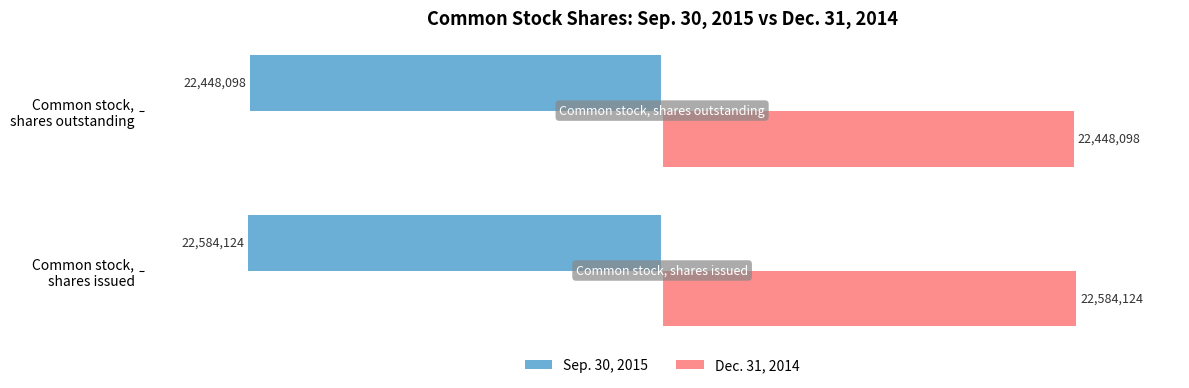

What is the average value of the Sep. 30, 2015 series?

-22516111